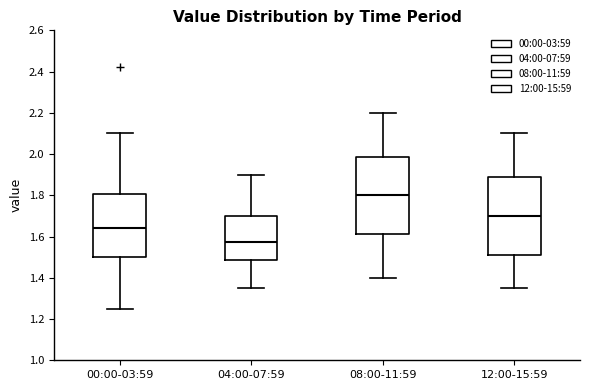

Which box has the highest median line?

08:00-11:59